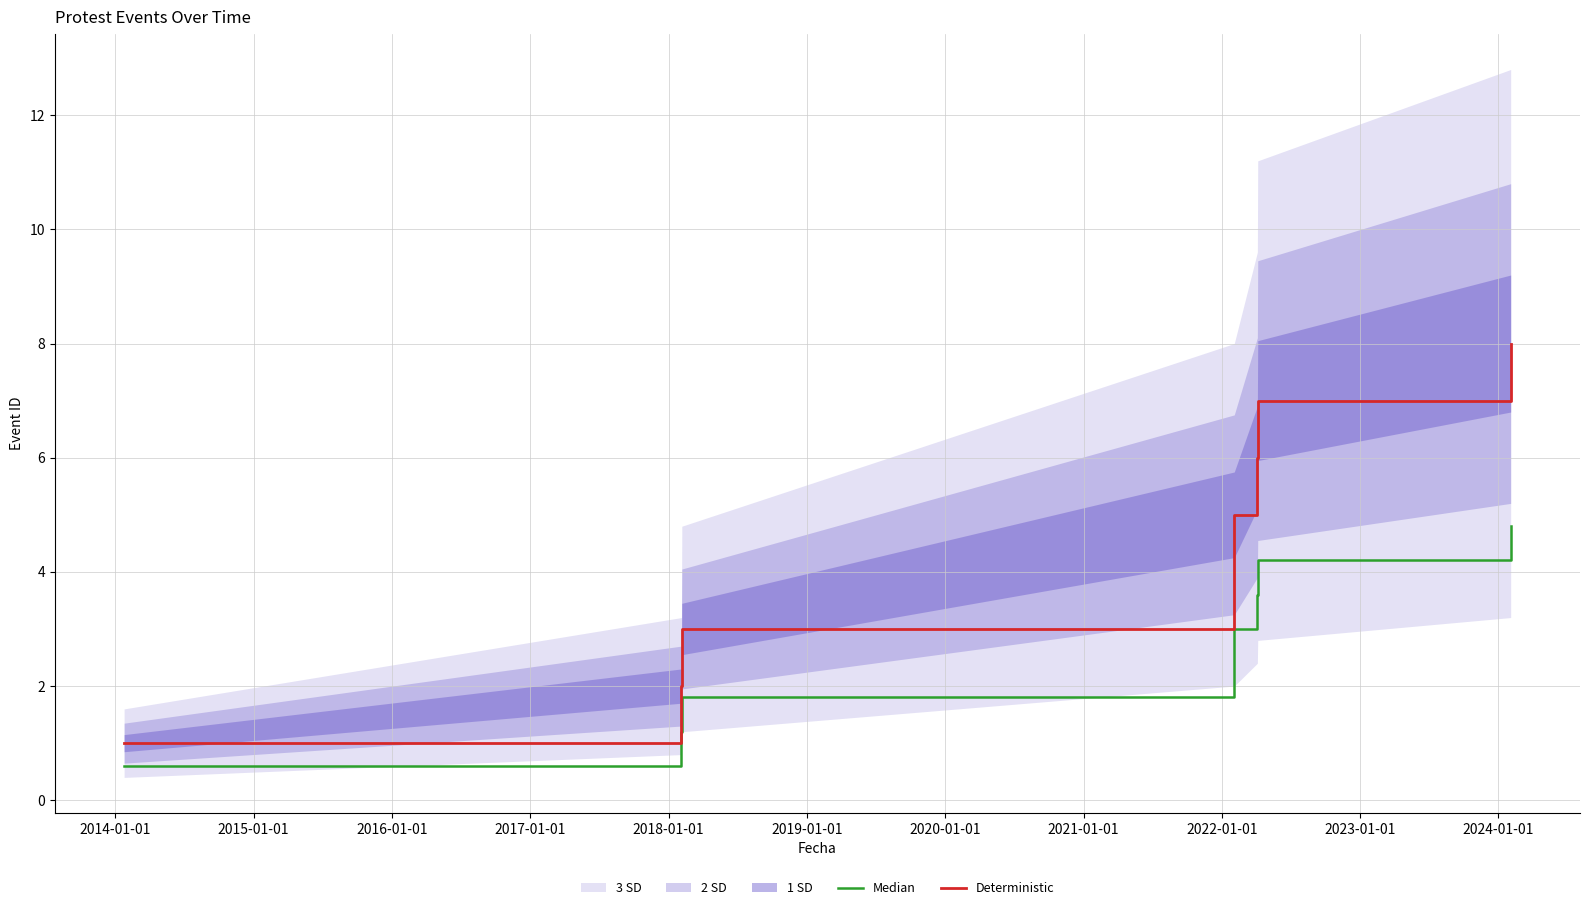

Which series has the largest range (max minus min)?

Deterministic